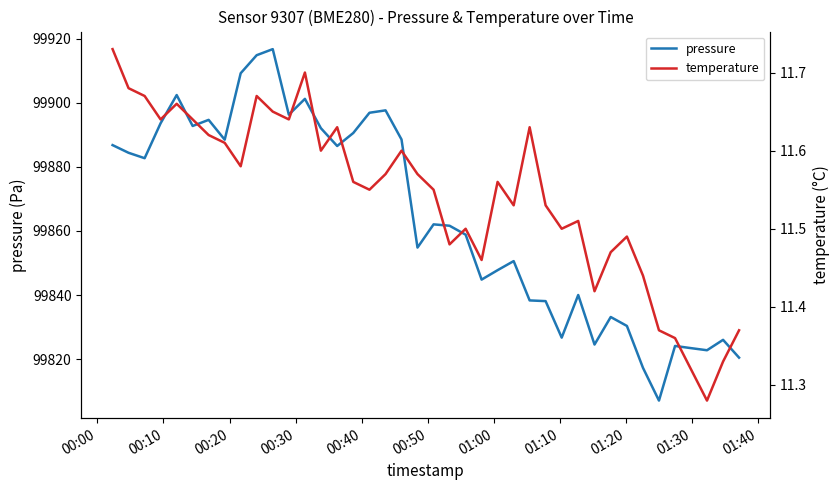

What is the lowest value of the pressure series?

99807.0